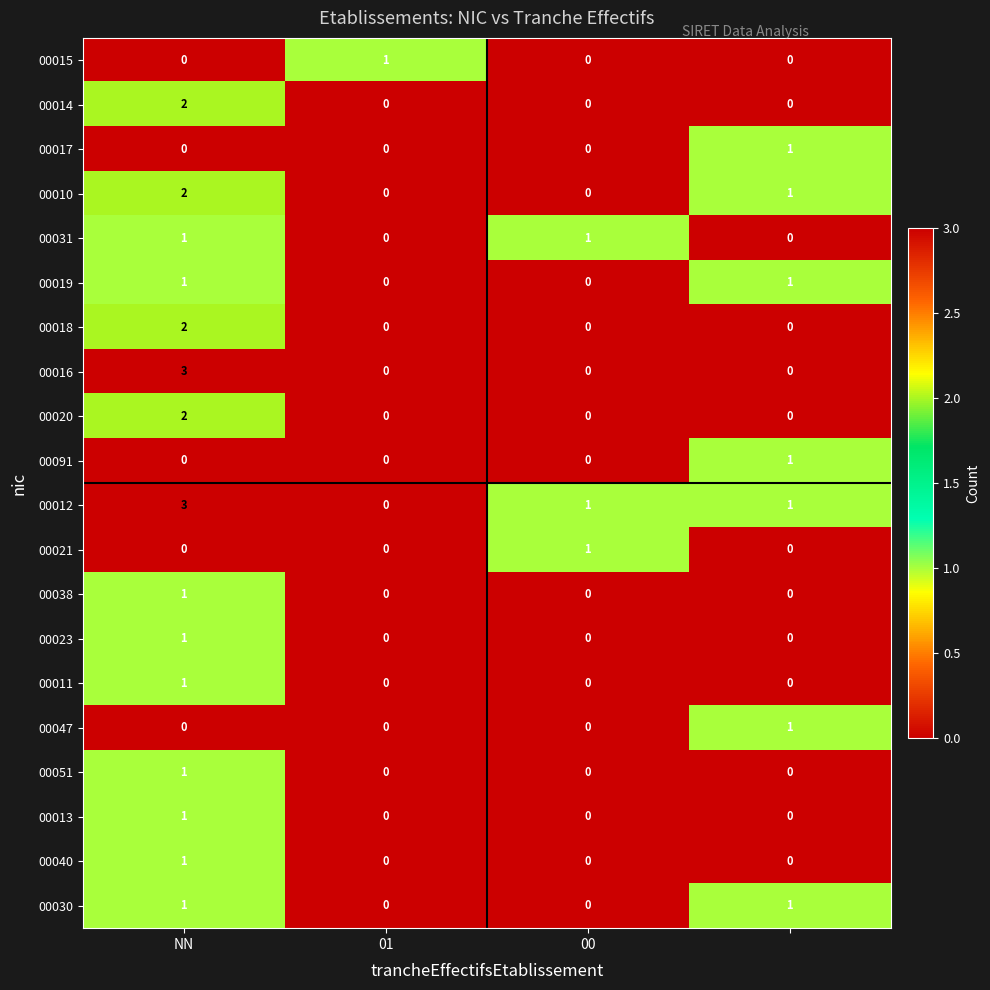

Count the 00017 values in the range 0 to 1.

4